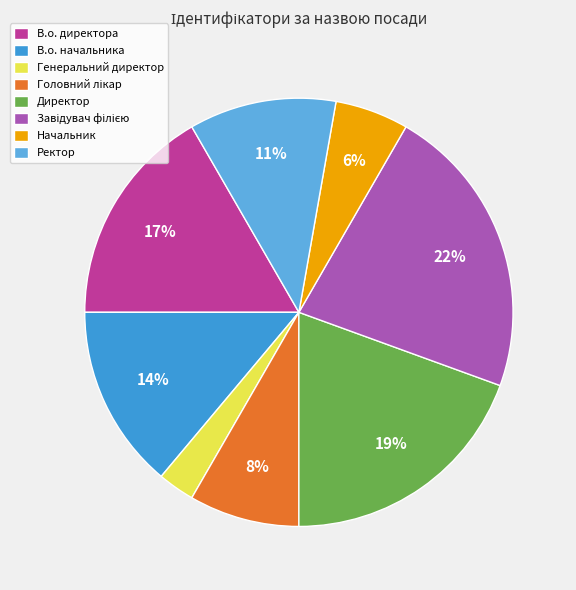

What percentage is the Ректор slice, to the nearest percent?

11%